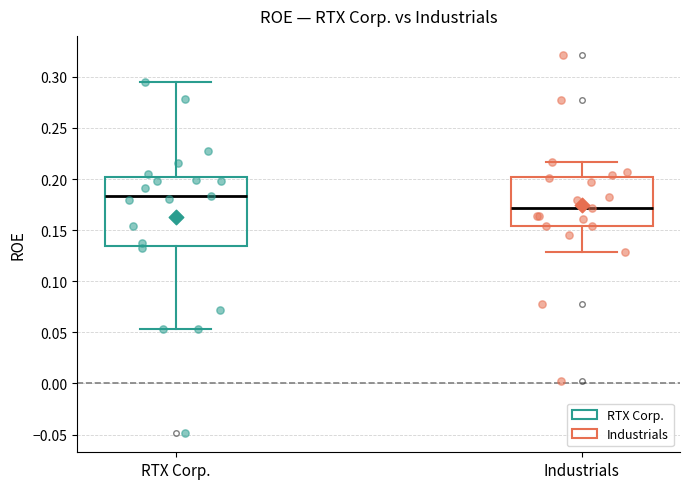

Which box is the tallest, from its lower edge to its upper edge?

RTX Corp.